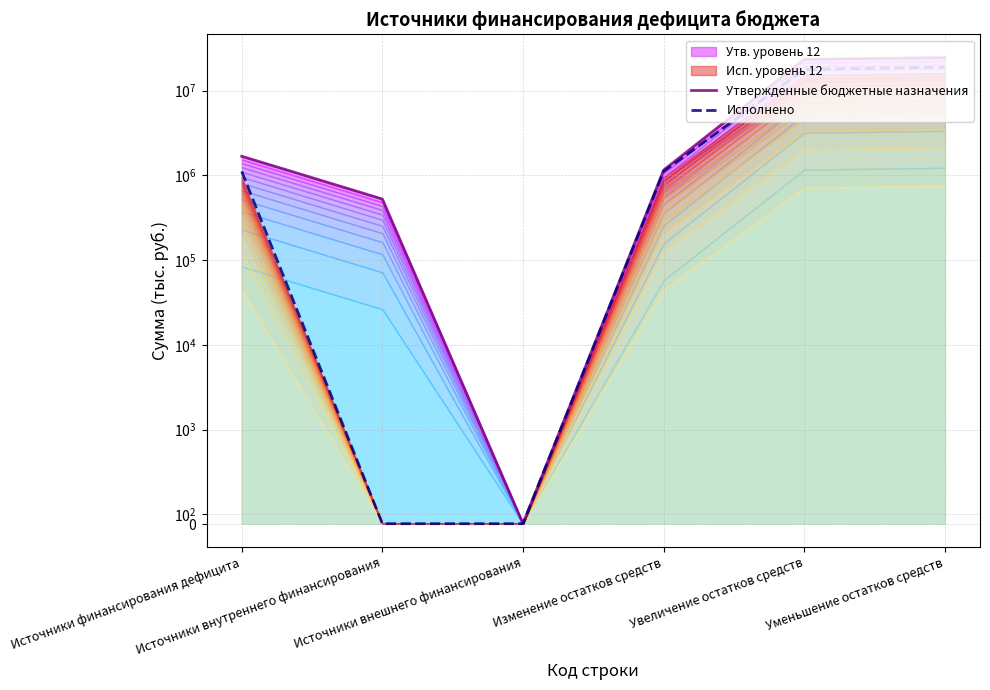

At Увеличение остатков средств, list the series in order from smallest to largest.

Исполнено, Утвержденные бюджетные назначения